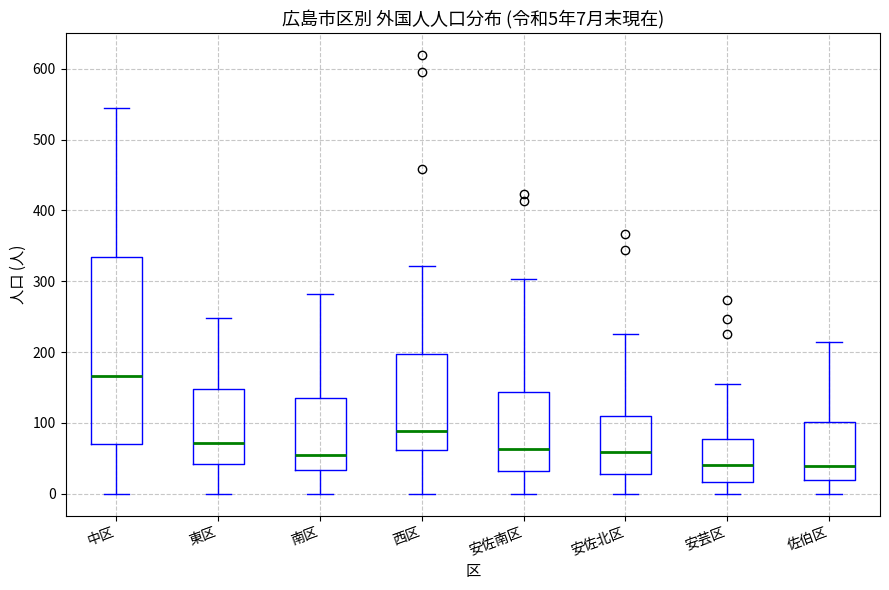

Which box is the tallest, from its lower edge to its upper edge?

中区